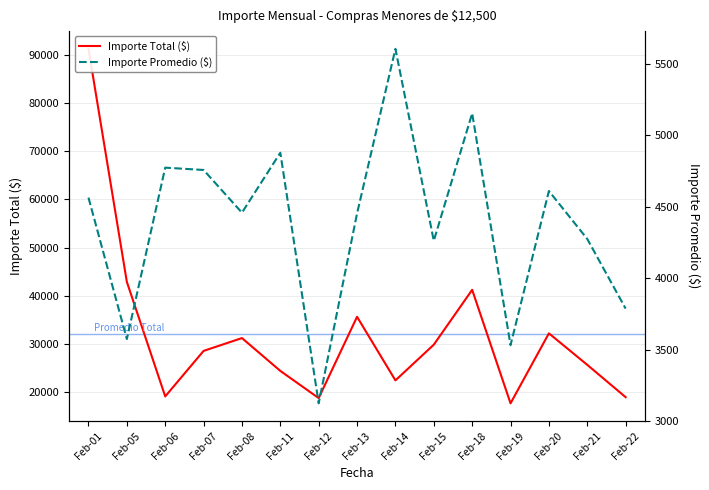

True or false: Importe Total ($) has more than 0 points higher than both neighbors.

True